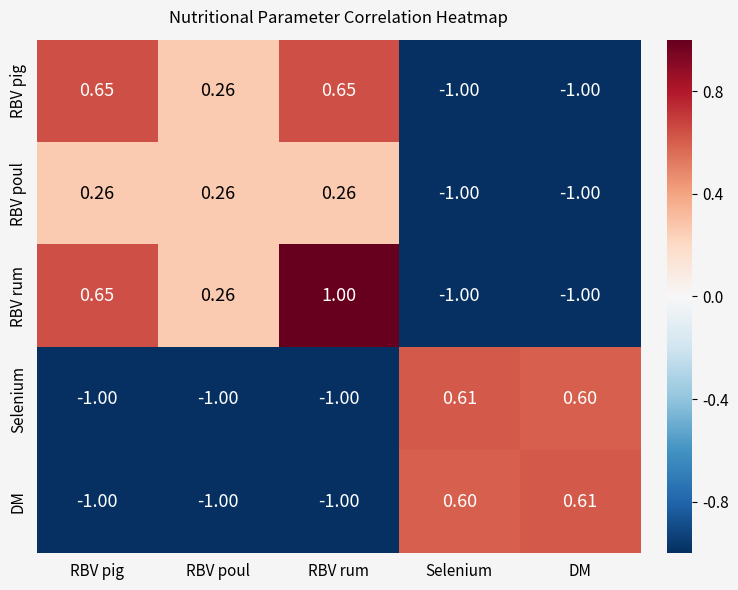

At which label does RBV rum first exceed 0?

RBV pig